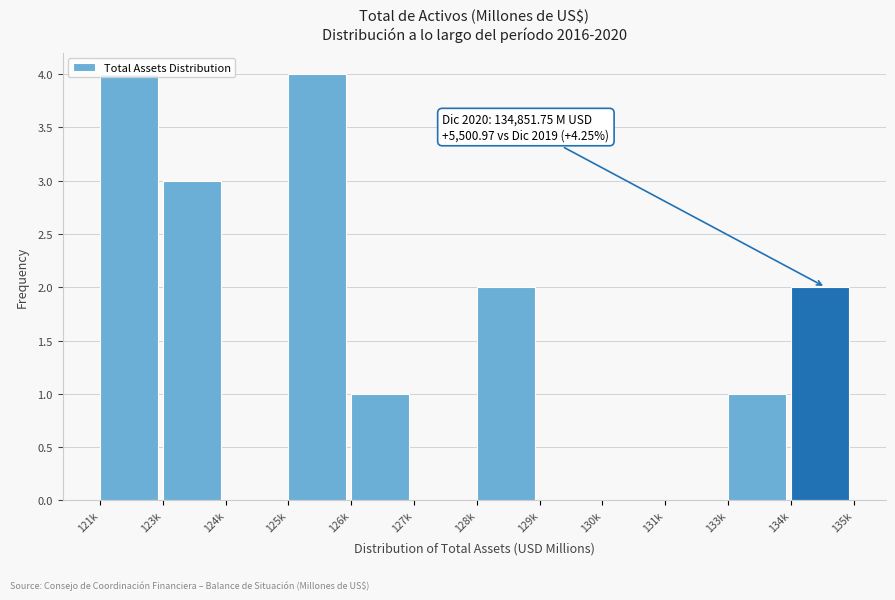

What is the maximum value shown in the chart?

4